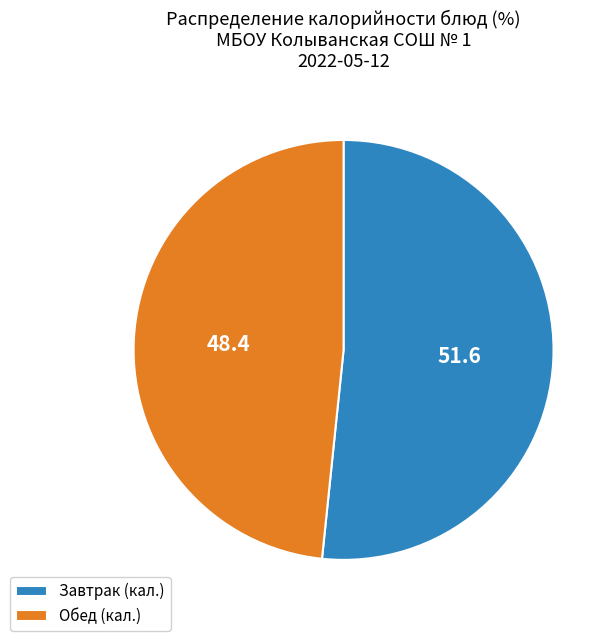

Which category accounts for the majority?

Завтрак (кал.)